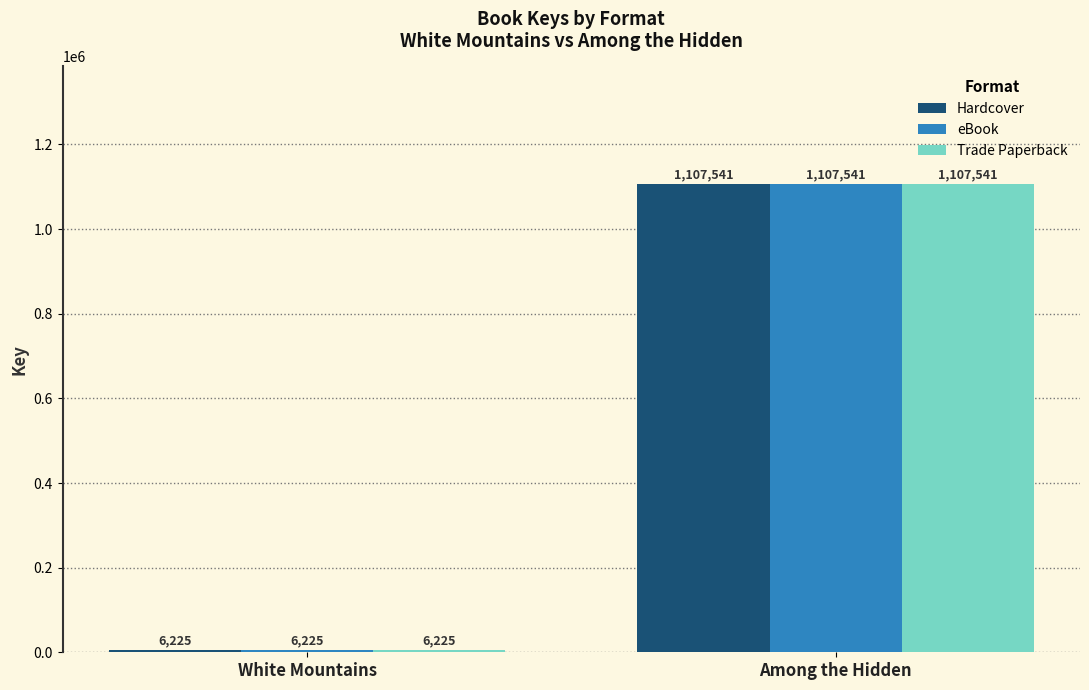

How many bars are there in total?

6